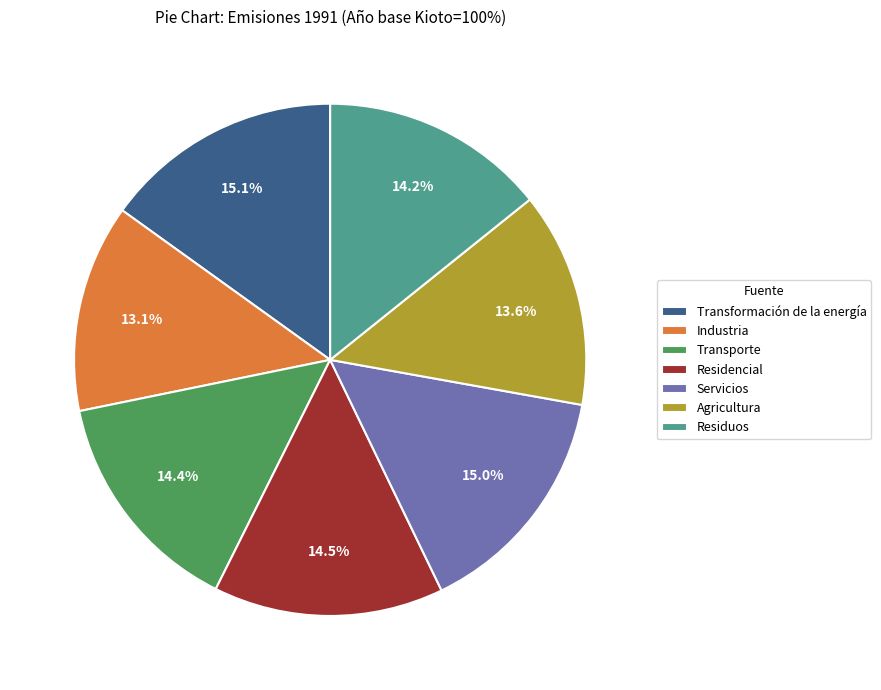

What is the ratio of the value at Industria to the value at Residencial?

0.9